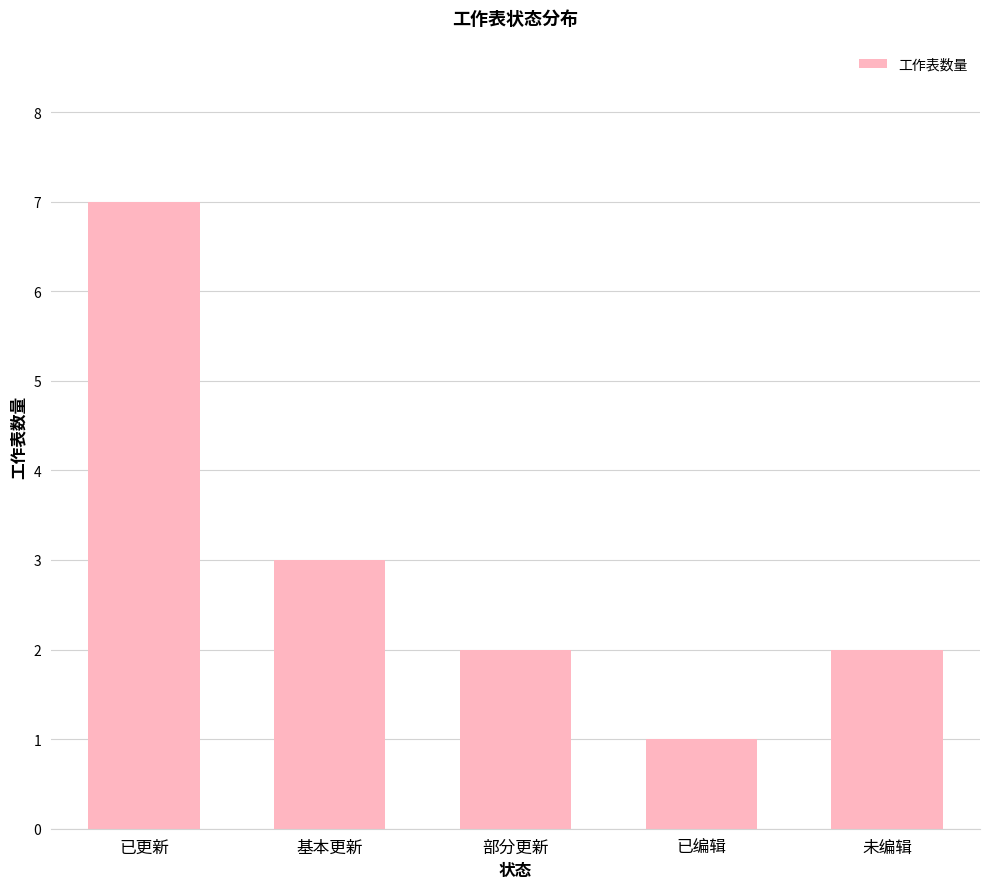

At which category does the chart reach its peak across all series?

已更新